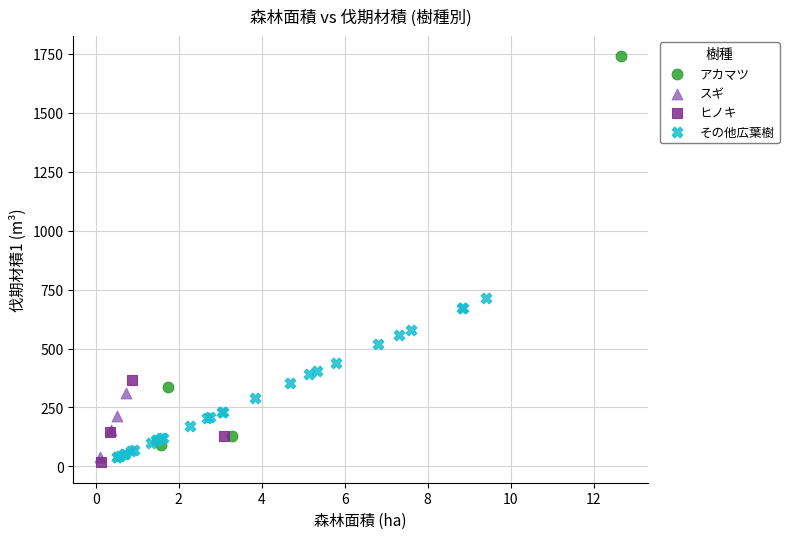

What are all the series names shown in the legend?

アカマツ, スギ, ヒノキ, その他広葉樹